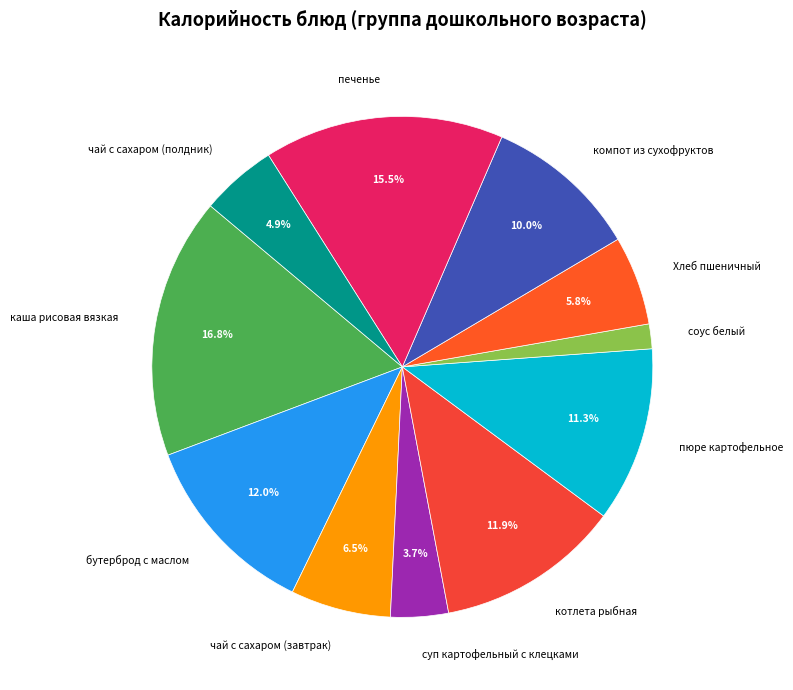

How many segments does this pie chart have?

11